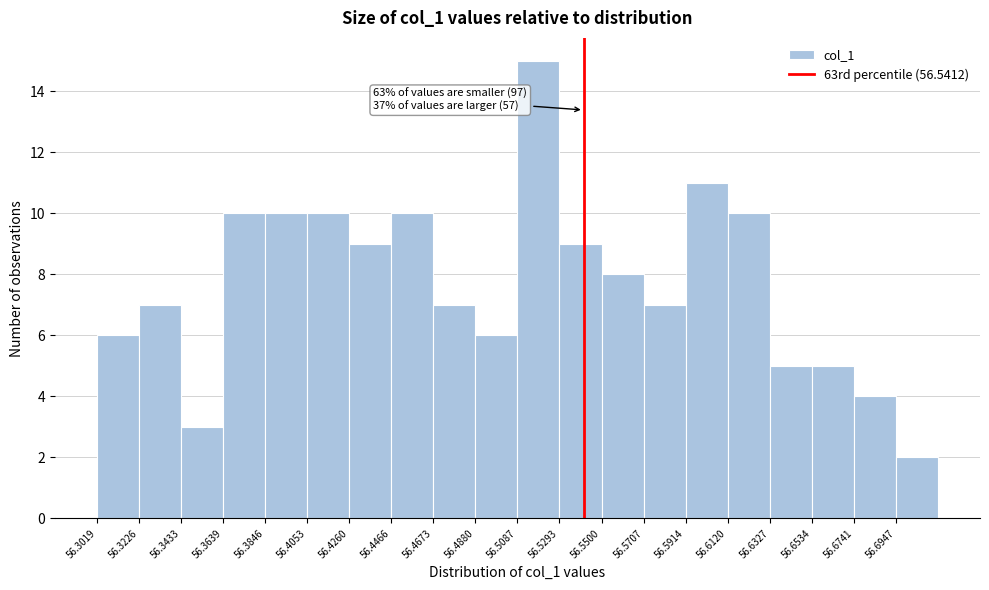

Which range on the x-axis has the tallest bar?

56.510 to 56.530